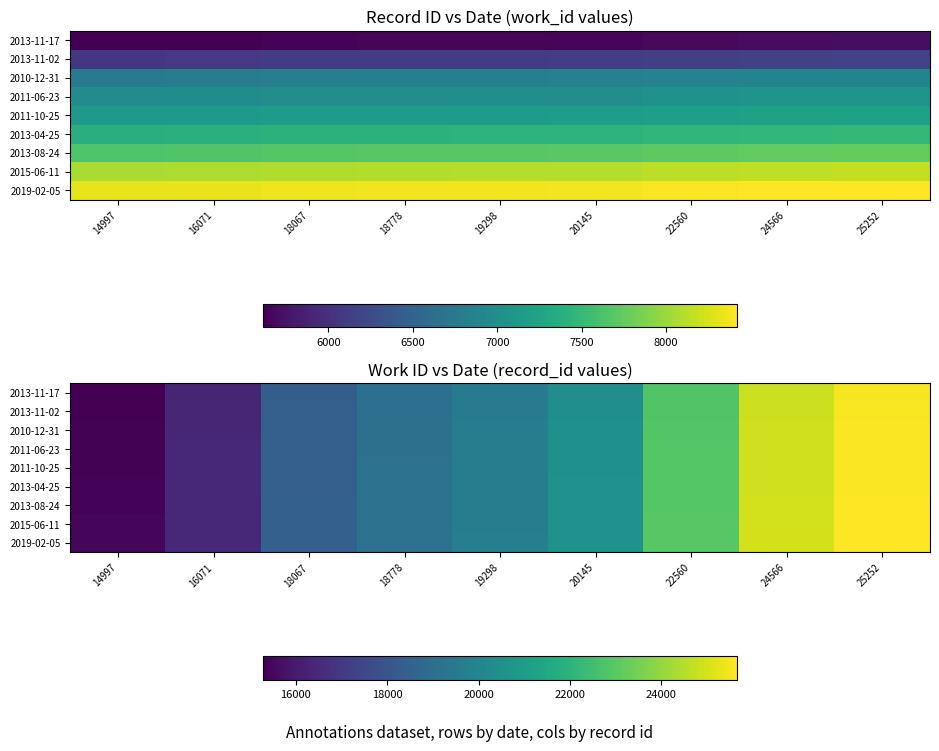

What is the difference between the maximum and minimum values in the 2013-08-24 series?

10255.0